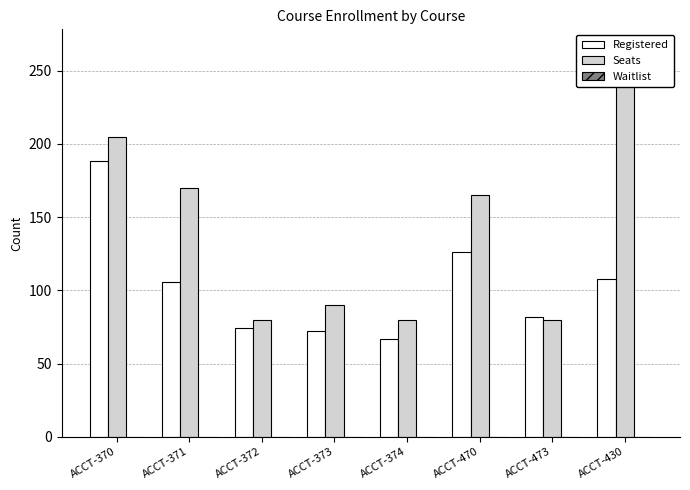

Reading left to right, extract all data points from this chart.

Registered: ACCT-370=188	ACCT-371=106	ACCT-372=74	ACCT-373=72	ACCT-374=67	ACCT-470=126	ACCT-473=82	ACCT-430=108
Seats: ACCT-370=205	ACCT-371=170	ACCT-372=80	ACCT-373=90	ACCT-374=80	ACCT-470=165	ACCT-473=80	ACCT-430=265
Waitlist: ACCT-370=0	ACCT-371=0	ACCT-372=0	ACCT-373=0	ACCT-374=0	ACCT-470=0	ACCT-473=0	ACCT-430=0